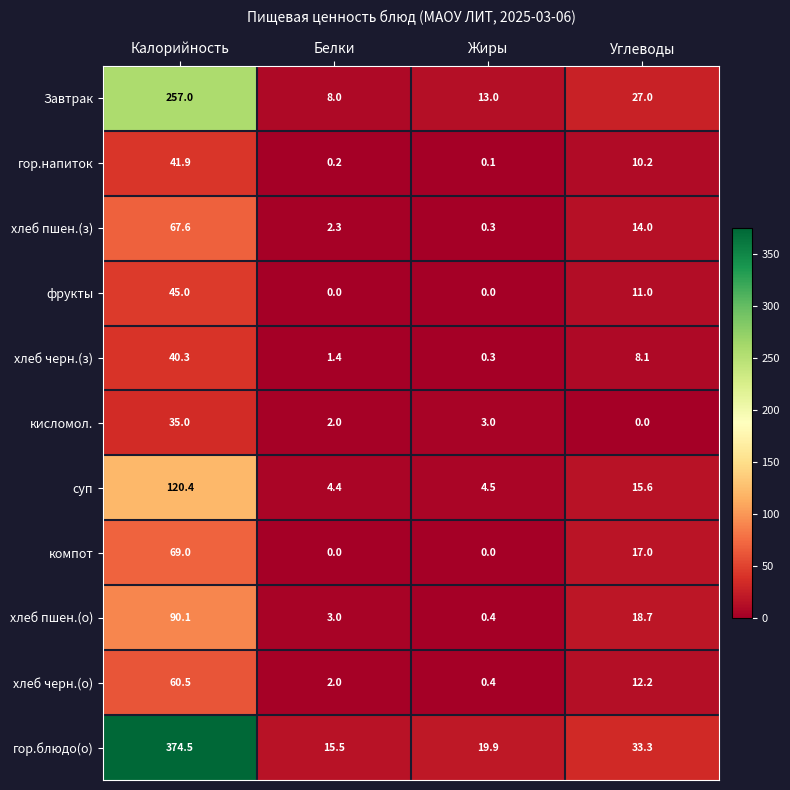

Is the value of кисломол. at Белки greater than the value of суп at Калорийность?

No